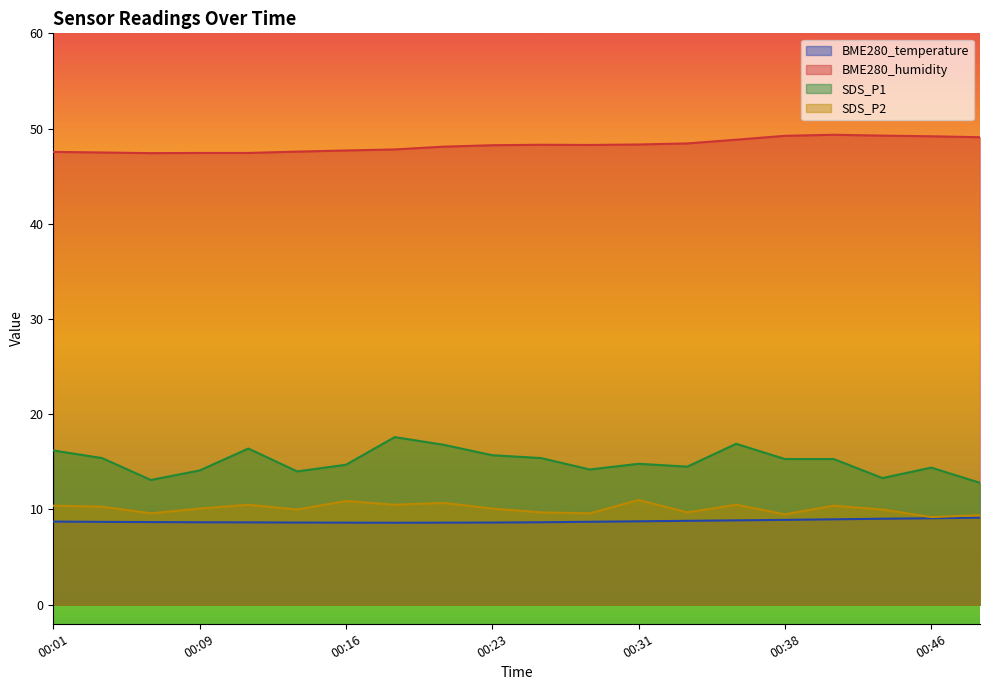

Where is the first local minimum for BME280_humidity?

00:06